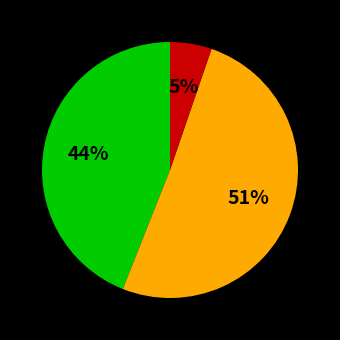

To the nearest percent, what is the average slice percentage?

33%